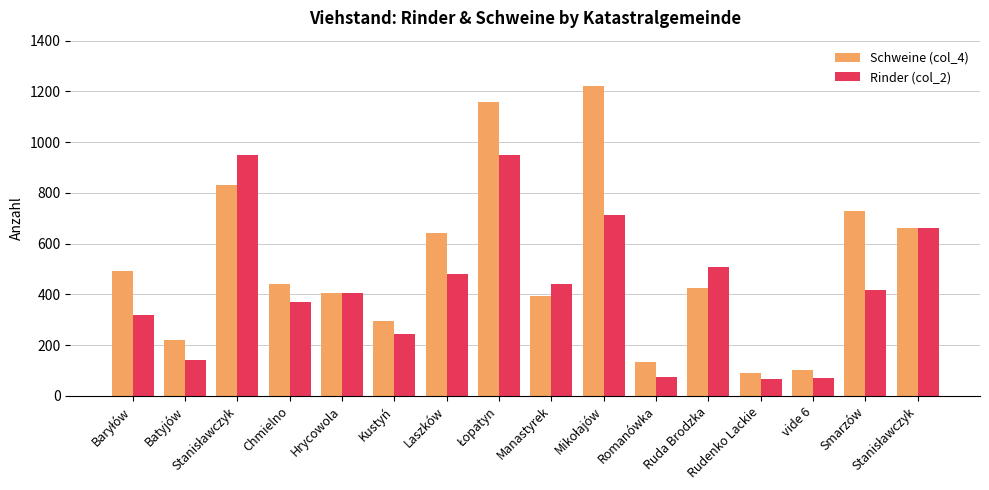

How many data points does each series have?

16